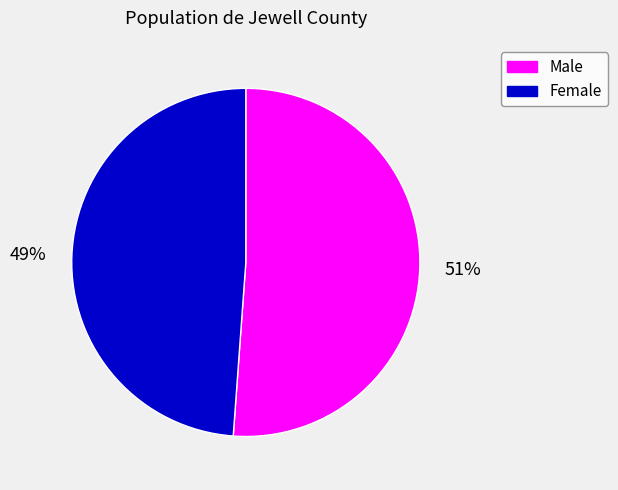

Is Male the majority of the pie?

Yes